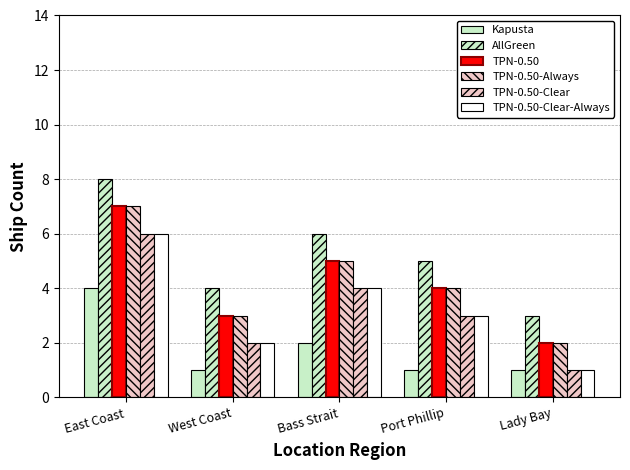

What value does the TPN-0.50 series have at East Coast?

7